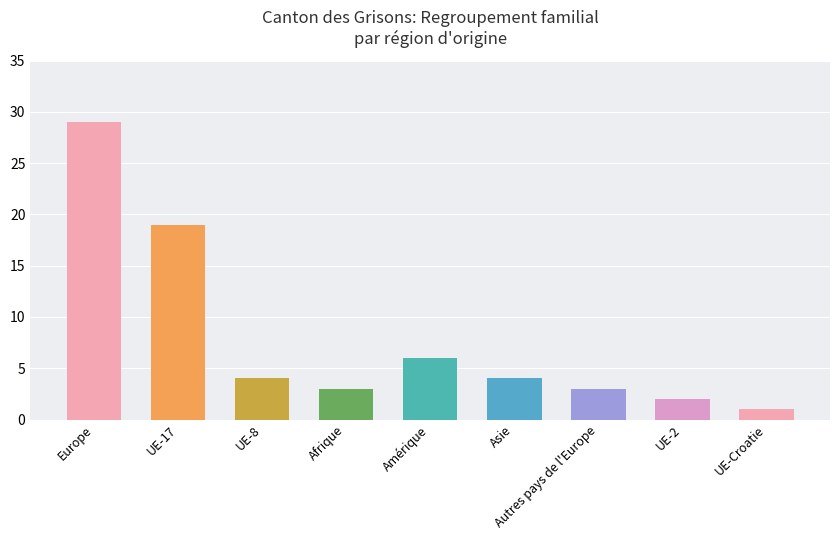

What is the minimum value shown in the chart?

1